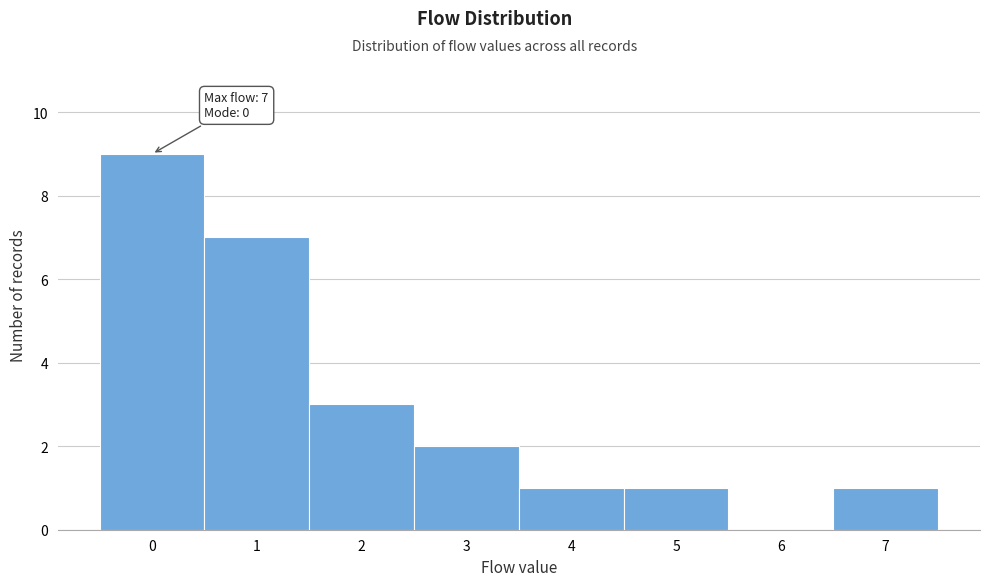

Which range on the x-axis has the tallest bar?

-0.5 to 0.5